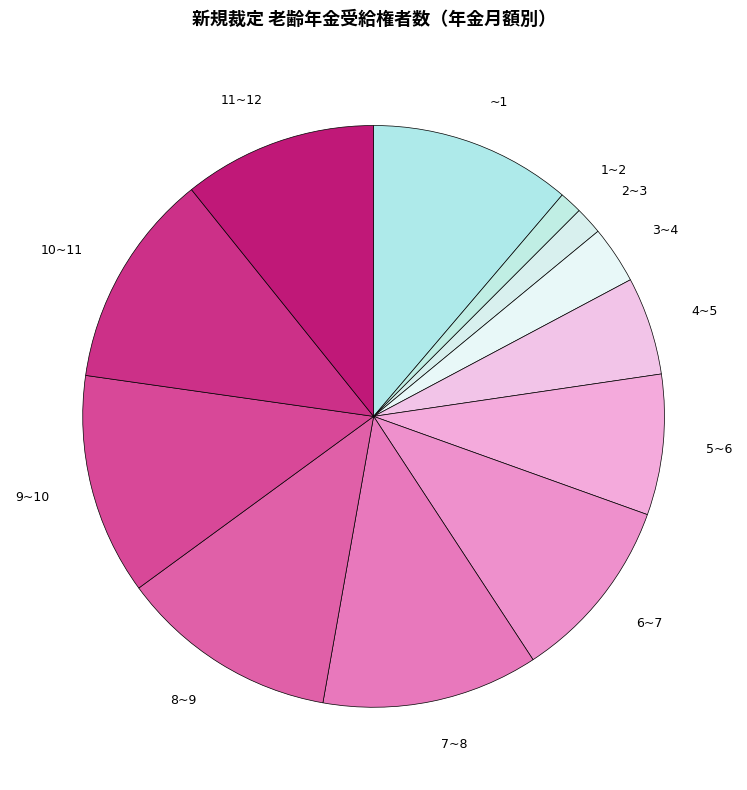

Is it true that 8~9 is 12% of the pie?

True